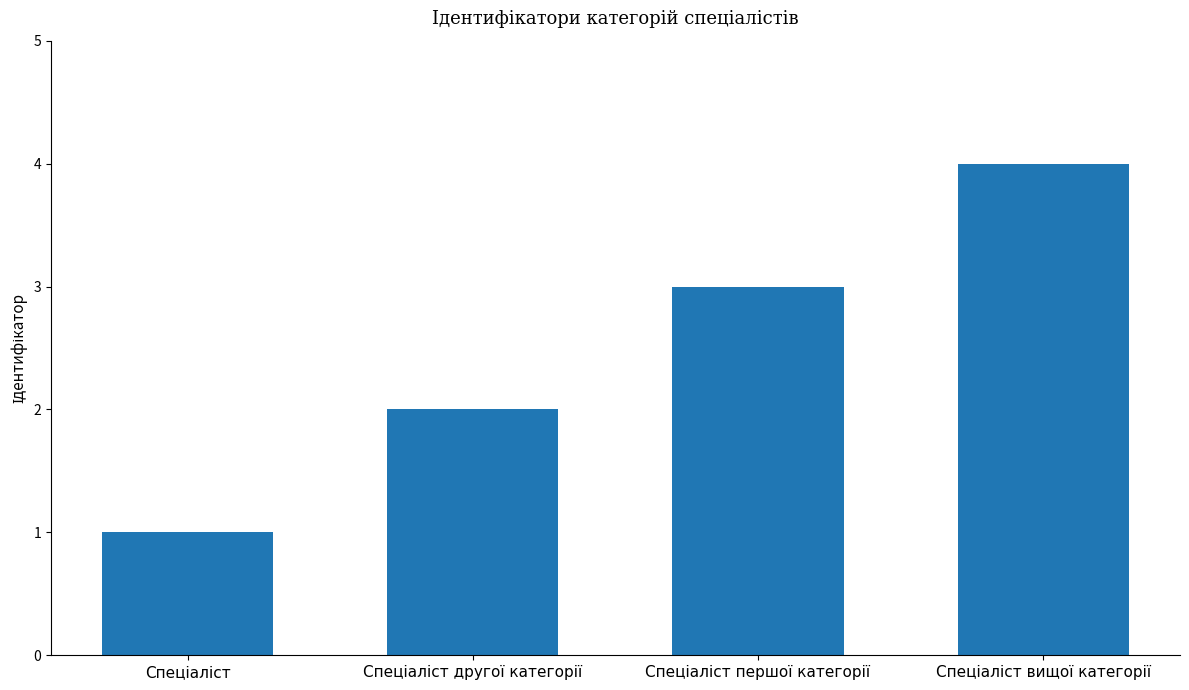

What is the difference between the maximum and minimum values?

3